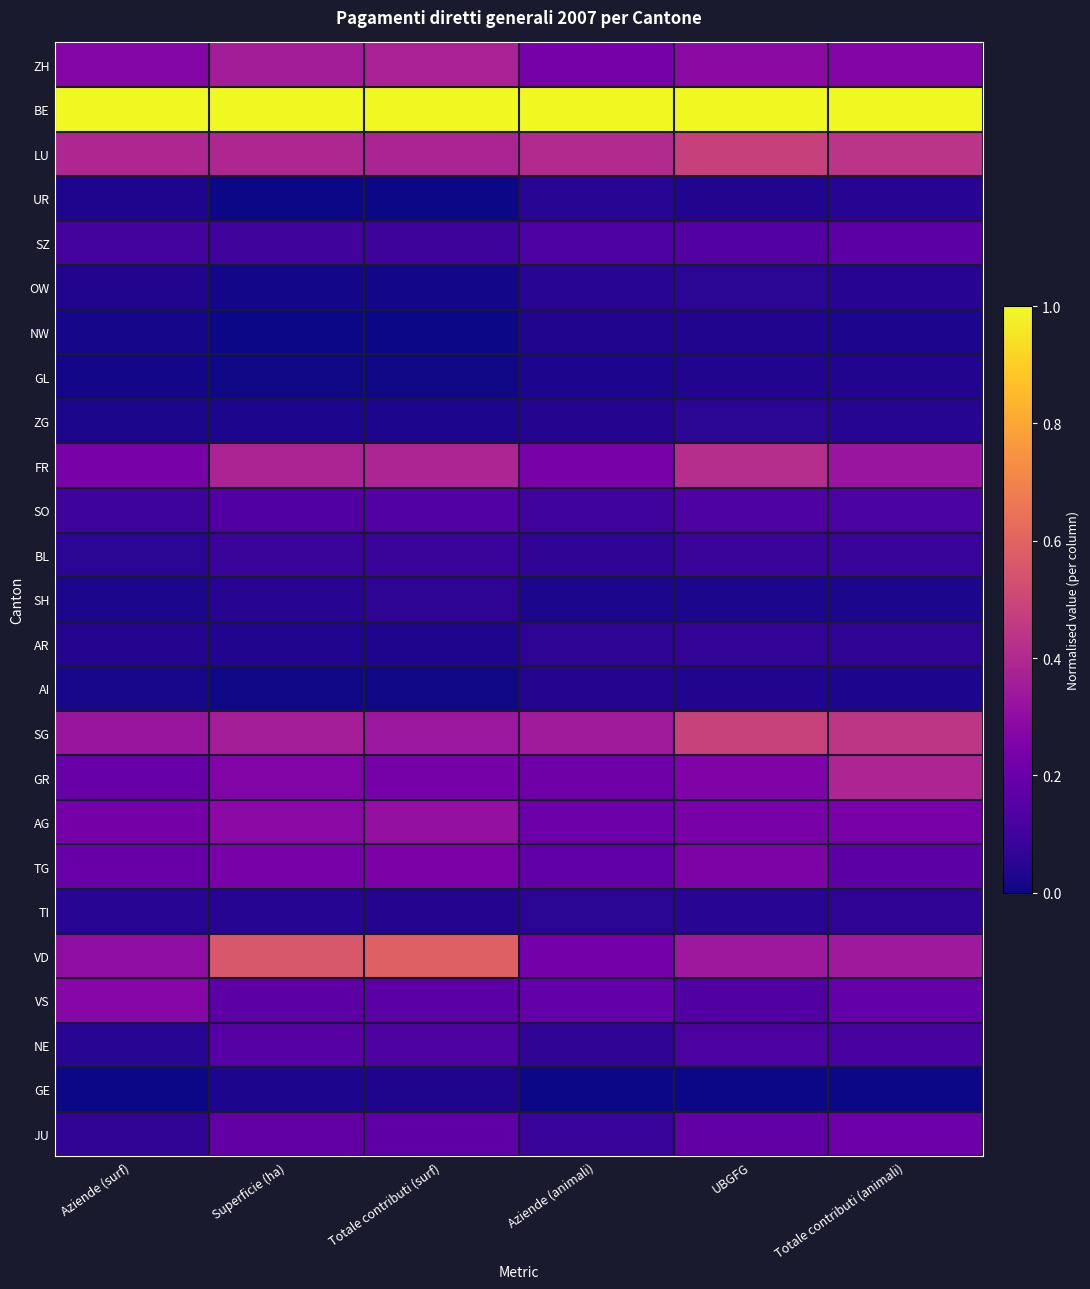

Reading left to right, transcribe all the data shown in this chart.

ZH: Aziende (surf)=0.3	Superficie (ha)=0.4	Totale contributi (surf)=0.4	Aziende (animali)=0.2	UBGFG=0.3	Totale contributi (animali)=0.3
BE: Aziende (surf)=1.0	Superficie (ha)=1.0	Totale contributi (surf)=1.0	Aziende (animali)=1.0	UBGFG=1.0	Totale contributi (animali)=1.0
LU: Aziende (surf)=0.4	Superficie (ha)=0.4	Totale contributi (surf)=0.4	Aziende (animali)=0.4	UBGFG=0.5	Totale contributi (animali)=0.4
UR: Aziende (surf)=0.0	Superficie (ha)=0.0	Totale contributi (surf)=0.0	Aziende (animali)=0.0	UBGFG=0.0	Totale contributi (animali)=0.0
SZ: Aziende (surf)=0.1	Superficie (ha)=0.1	Totale contributi (surf)=0.1	Aziende (animali)=0.1	UBGFG=0.1	Totale contributi (animali)=0.2
OW: Aziende (surf)=0.0	Superficie (ha)=0.0	Totale contributi (surf)=0.0	Aziende (animali)=0.1	UBGFG=0.1	Totale contributi (animali)=0.0
NW: Aziende (surf)=0.0	Superficie (ha)=0.0	Totale contributi (surf)=0.0	Aziende (animali)=0.0	UBGFG=0.0	Totale contributi (animali)=0.0
GL: Aziende (surf)=0.0	Superficie (ha)=0.0	Totale contributi (surf)=0.0	Aziende (animali)=0.0	UBGFG=0.0	Totale contributi (animali)=0.0
ZG: Aziende (surf)=0.0	Superficie (ha)=0.0	Totale contributi (surf)=0.0	Aziende (animali)=0.0	UBGFG=0.1	Totale contributi (animali)=0.0
FR: Aziende (surf)=0.2	Superficie (ha)=0.4	Totale contributi (surf)=0.4	Aziende (animali)=0.2	UBGFG=0.4	Totale contributi (animali)=0.3
SO: Aziende (surf)=0.1	Superficie (ha)=0.1	Totale contributi (surf)=0.1	Aziende (animali)=0.1	UBGFG=0.1	Totale contributi (animali)=0.1
BL: Aziende (surf)=0.1	Superficie (ha)=0.1	Totale contributi (surf)=0.1	Aziende (animali)=0.1	UBGFG=0.1	Totale contributi (animali)=0.1
SH: Aziende (surf)=0.0	Superficie (ha)=0.0	Totale contributi (surf)=0.1	Aziende (animali)=0.0	UBGFG=0.0	Totale contributi (animali)=0.0
AR: Aziende (surf)=0.0	Superficie (ha)=0.0	Totale contributi (surf)=0.0	Aziende (animali)=0.1	UBGFG=0.1	Totale contributi (animali)=0.1
AI: Aziende (surf)=0.0	Superficie (ha)=0.0	Totale contributi (surf)=0.0	Aziende (animali)=0.0	UBGFG=0.0	Totale contributi (animali)=0.0
SG: Aziende (surf)=0.3	Superficie (ha)=0.4	Totale contributi (surf)=0.3	Aziende (animali)=0.3	UBGFG=0.5	Totale contributi (animali)=0.4
GR: Aziende (surf)=0.2	Superficie (ha)=0.3	Totale contributi (surf)=0.2	Aziende (animali)=0.2	UBGFG=0.3	Totale contributi (animali)=0.4
AG: Aziende (surf)=0.2	Superficie (ha)=0.3	Totale contributi (surf)=0.3	Aziende (animali)=0.2	UBGFG=0.2	Totale contributi (animali)=0.2
TG: Aziende (surf)=0.2	Superficie (ha)=0.2	Totale contributi (surf)=0.2	Aziende (animali)=0.2	UBGFG=0.3	Totale contributi (animali)=0.2
TI: Aziende (surf)=0.0	Superficie (ha)=0.0	Totale contributi (surf)=0.0	Aziende (animali)=0.1	UBGFG=0.0	Totale contributi (animali)=0.1
VD: Aziende (surf)=0.3	Superficie (ha)=0.6	Totale contributi (surf)=0.6	Aziende (animali)=0.2	UBGFG=0.3	Totale contributi (animali)=0.3
VS: Aziende (surf)=0.3	Superficie (ha)=0.2	Totale contributi (surf)=0.2	Aziende (animali)=0.2	UBGFG=0.1	Totale contributi (animali)=0.2
NE: Aziende (surf)=0.0	Superficie (ha)=0.1	Totale contributi (surf)=0.1	Aziende (animali)=0.1	UBGFG=0.1	Totale contributi (animali)=0.1
GE: Aziende (surf)=0.0	Superficie (ha)=0.0	Totale contributi (surf)=0.0	Aziende (animali)=0.0	UBGFG=0.0	Totale contributi (animali)=0.0
JU: Aziende (surf)=0.1	Superficie (ha)=0.2	Totale contributi (surf)=0.2	Aziende (animali)=0.1	UBGFG=0.2	Totale contributi (animali)=0.2